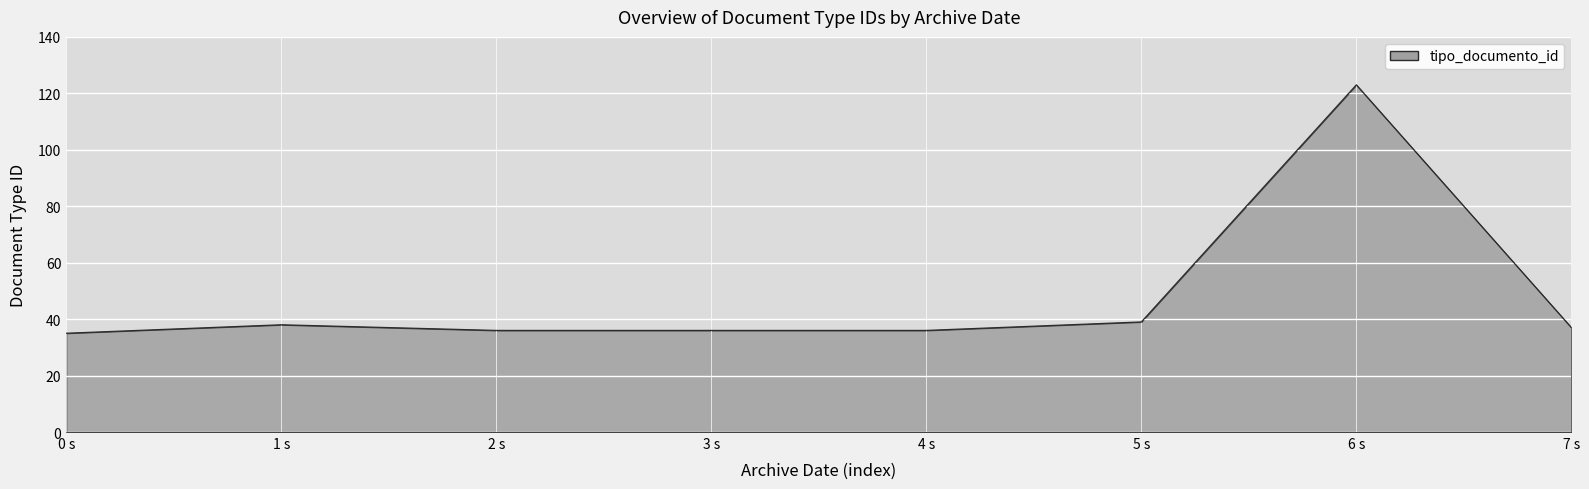

At which category does the data reach its first local peak?

1 s